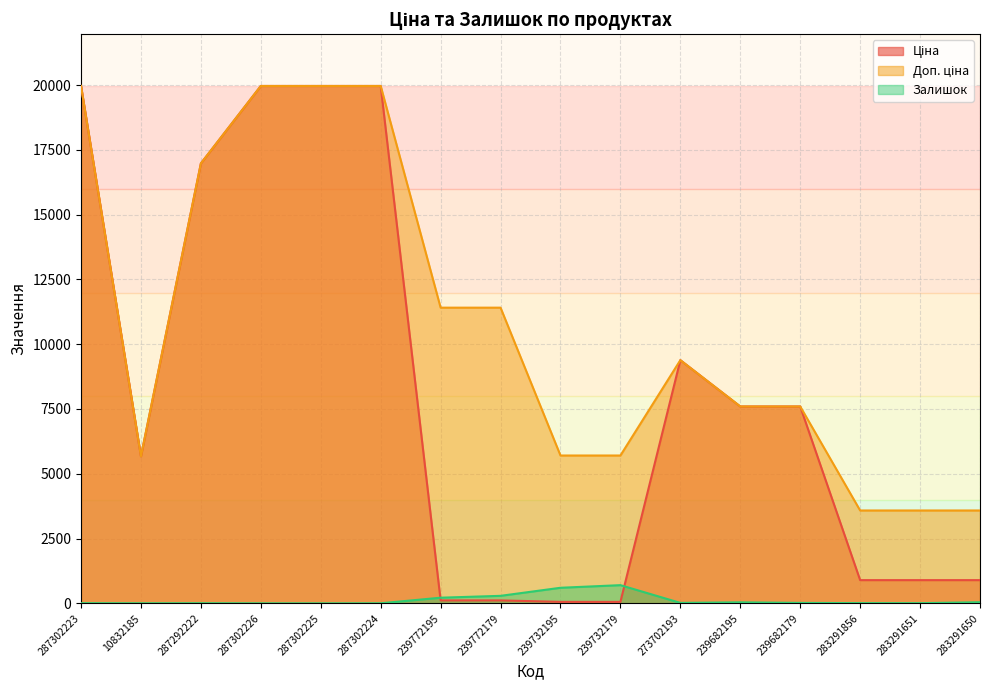

Which series has the largest total across all categories?

Доп. ціна